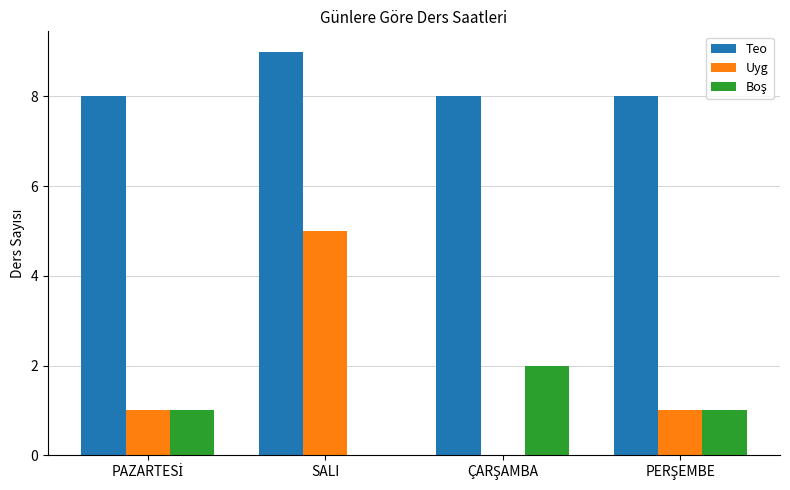

What is the total value across all series at SALI?

14